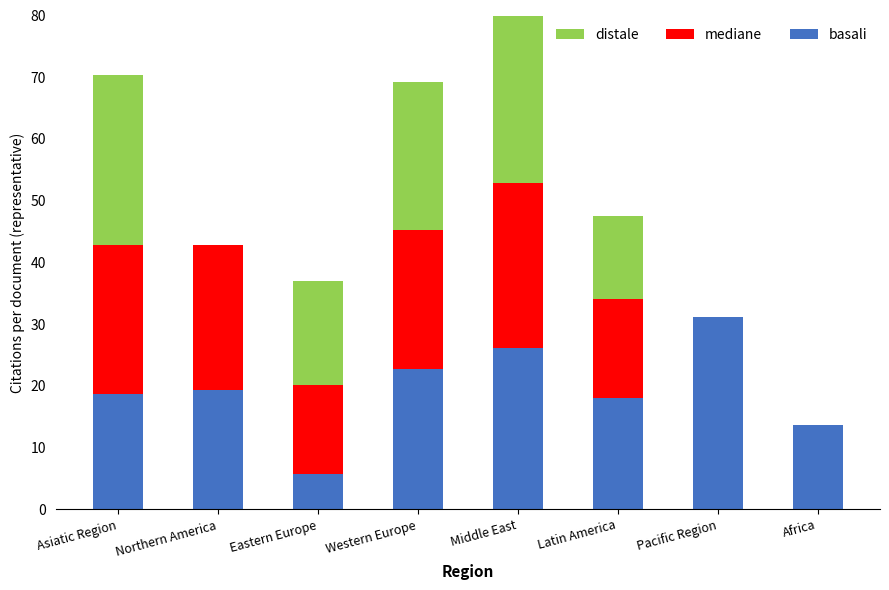

At how many categories does at least one series exceed 11?

8